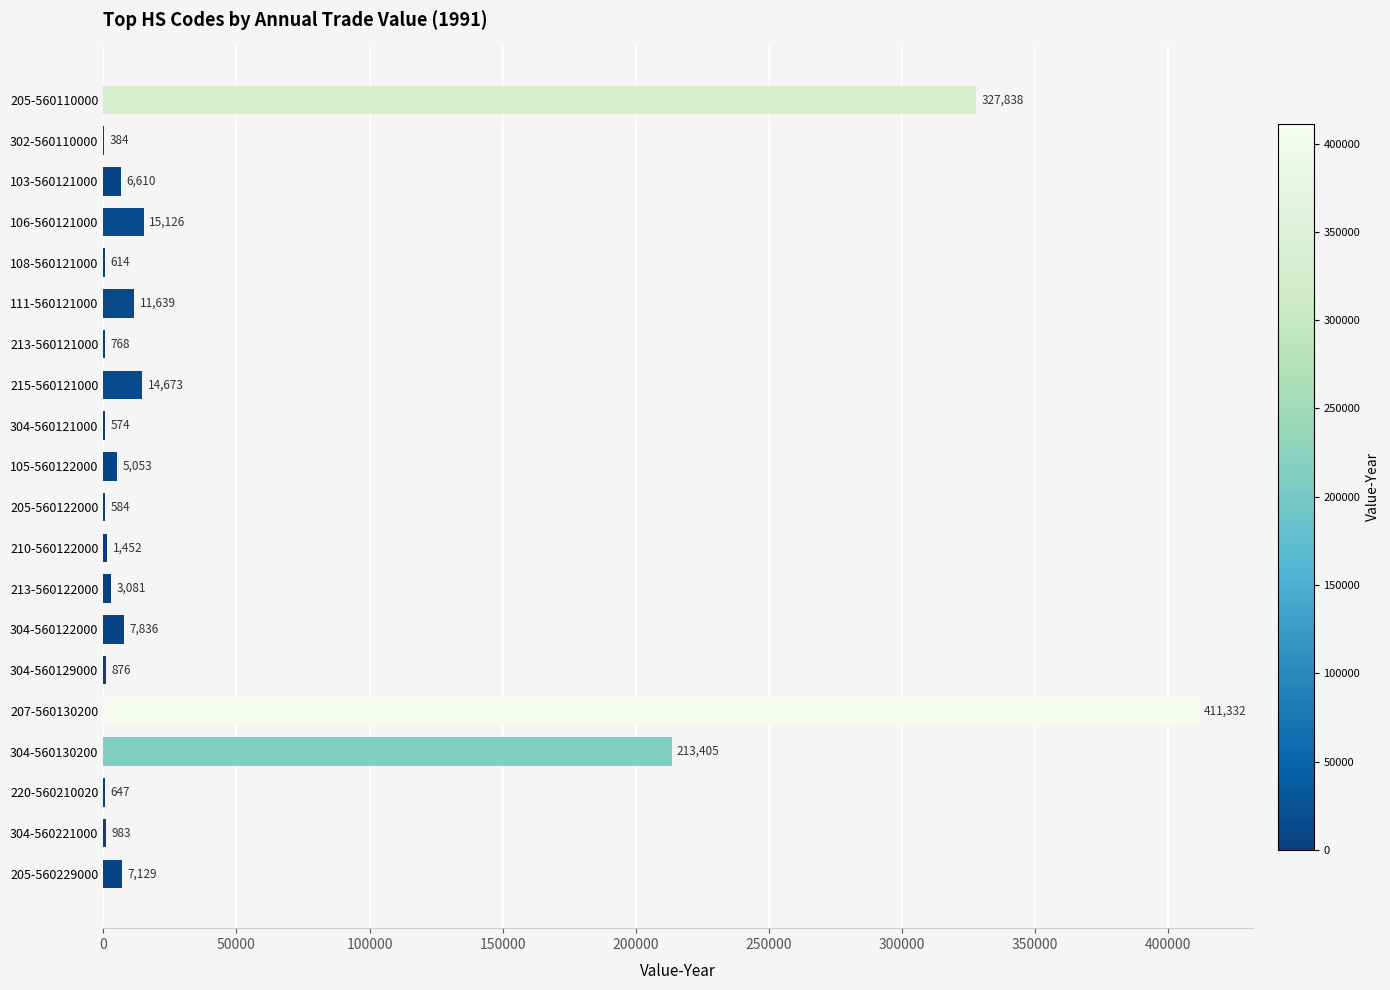

Which label corresponds to the largest value in the chart?

207-560130200